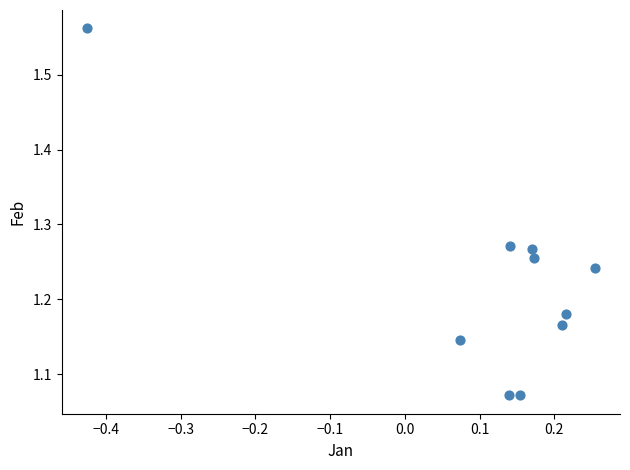

What is the range of X values (max minus min)?

0.7